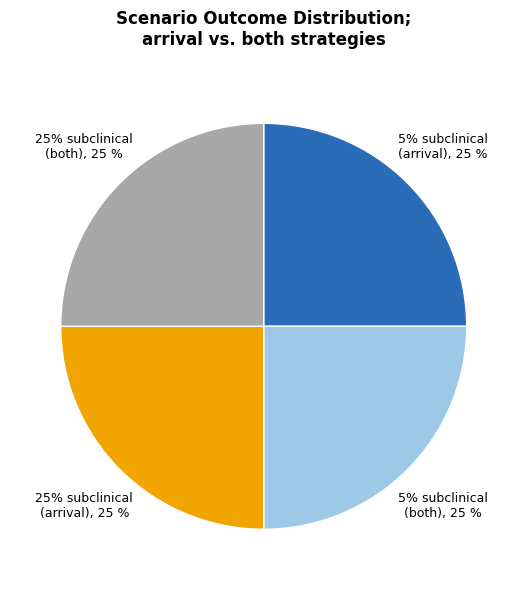

Combined, do 25% subclinical
arrival risk and 5% subclinical
missed risk account for over 50%?

No